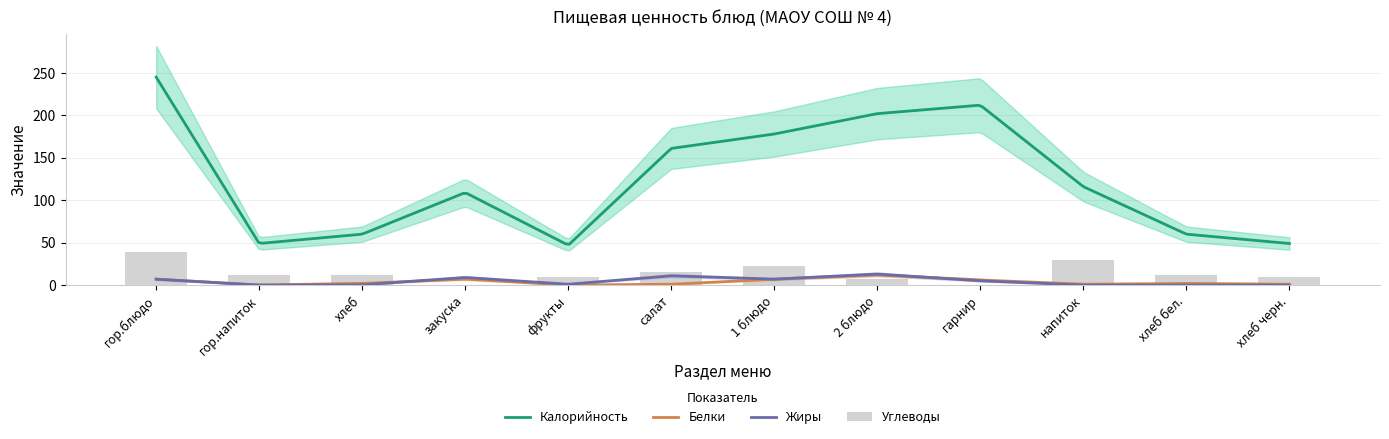

Reading left to right, transcribe all the data shown in this chart.

Калорийность: гор.блюдо=245.0	гор.напиток=49.0	хлеб=60.0	закуска=109.0	фрукты=47.0	салат=161.0	1 блюдо=178.0	2 блюдо=202.0	гарнир=212.0	напиток=116.0	хлеб бел.=60.0	хлеб черн.=49.0
Белки: гор.блюдо=7.0	гор.напиток=0.1	хлеб=2.0	закуска=7.0	фрукты=0.0	салат=1.0	1 блюдо=7.0	2 блюдо=12.0	гарнир=6.0	напиток=1.0	хлеб бел.=2.0	хлеб черн.=1.0
Жиры: гор.блюдо=7.0	гор.напиток=0.0	хлеб=0.3	закуска=9.0	фрукты=1.0	салат=11.0	1 блюдо=7.0	2 блюдо=13.0	гарнир=5.0	напиток=0.0	хлеб бел.=0.0	хлеб черн.=0.0
Углеводы: гор.блюдо=39.0	гор.напиток=12.0	хлеб=12.0	закуска=0.0	фрукты=10.0	салат=16.0	1 блюдо=22.0	2 блюдо=7.0	гарнир=0.3	напиток=29.0	хлеб бел.=12.0	хлеб черн.=10.0